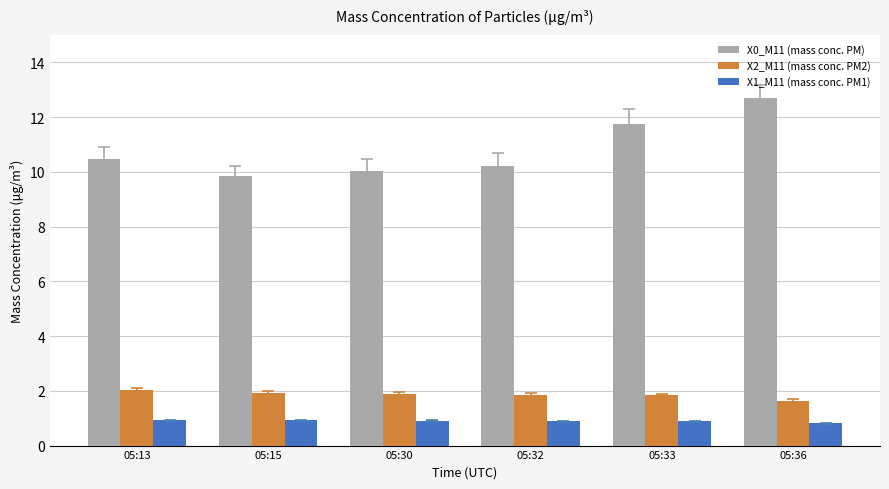

Rank the series at 05:30 from lowest to highest value.

X1_M11 (mass conc. PM1), X2_M11 (mass conc. PM2), X0_M11 (mass conc. PM)